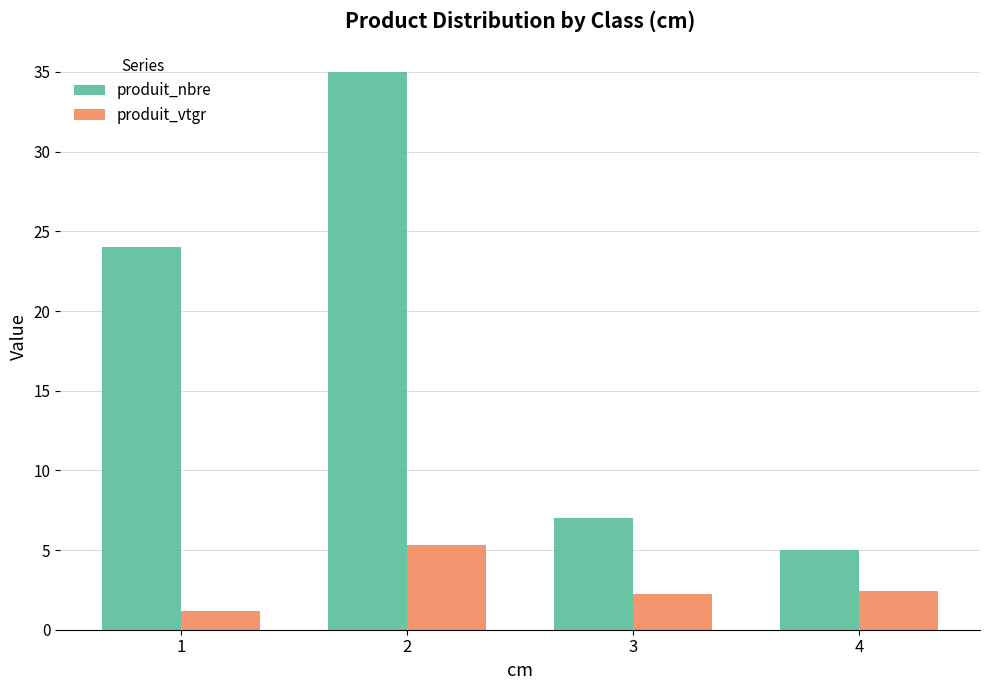

What is the difference between the produit_vtgr values at 4 and 2?

2.9